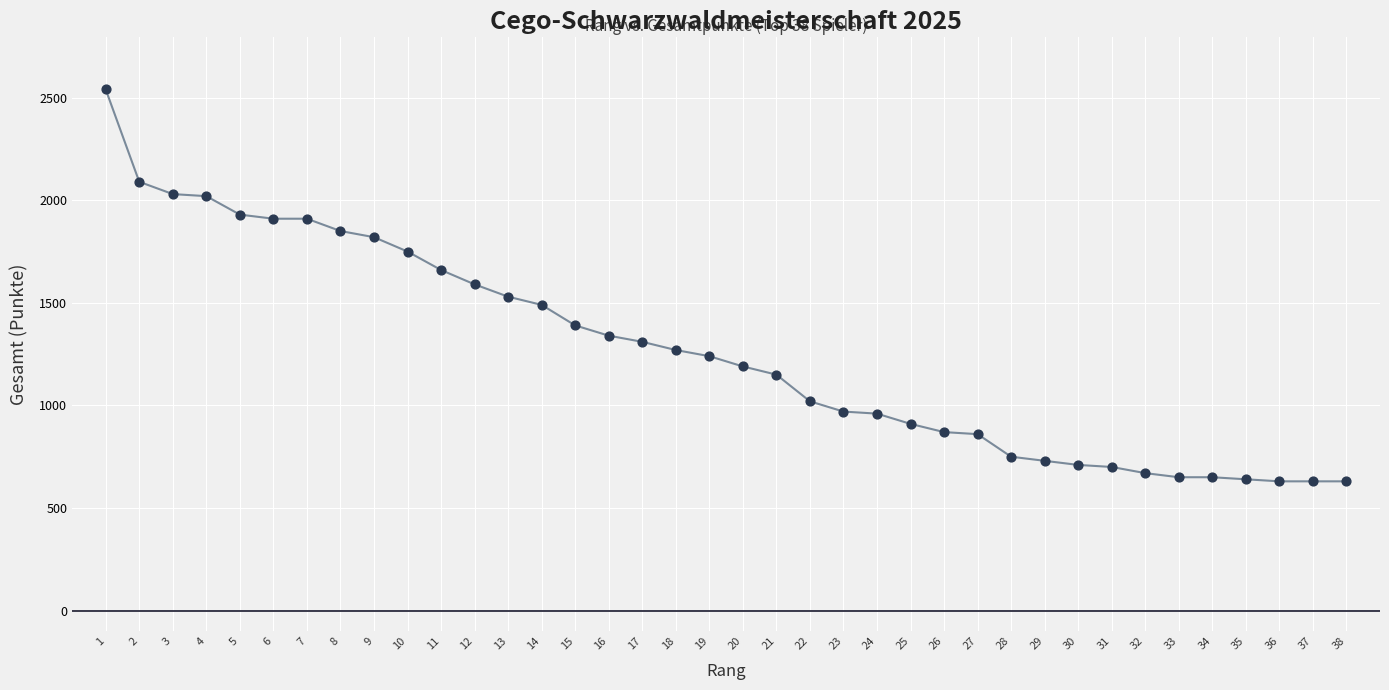

What is the range of Y values (max minus min)?

1910